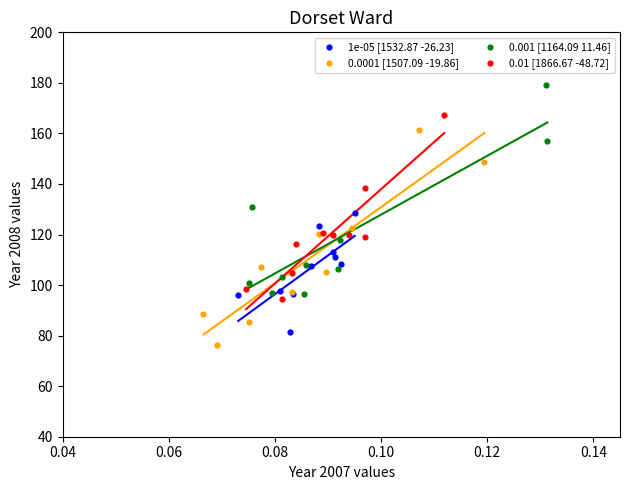

Which series reaches the maximum Y coordinate?

0.001 [1164.09 11.46]